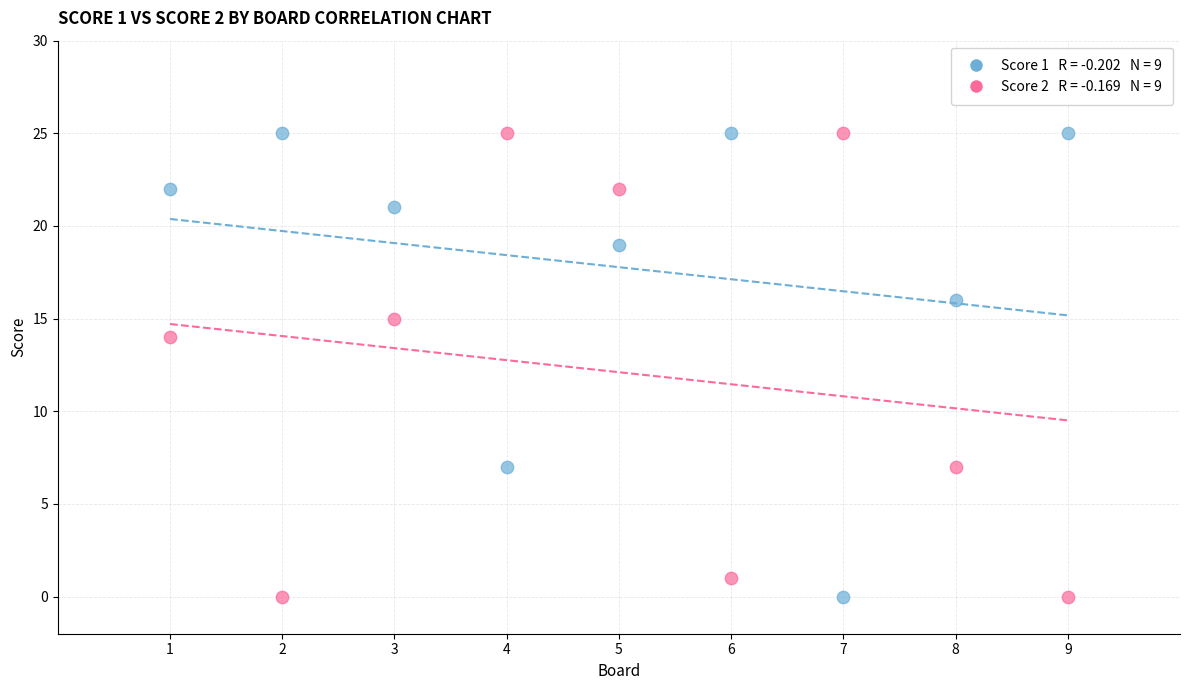

Across all series, what Y value is closest to 12?

14